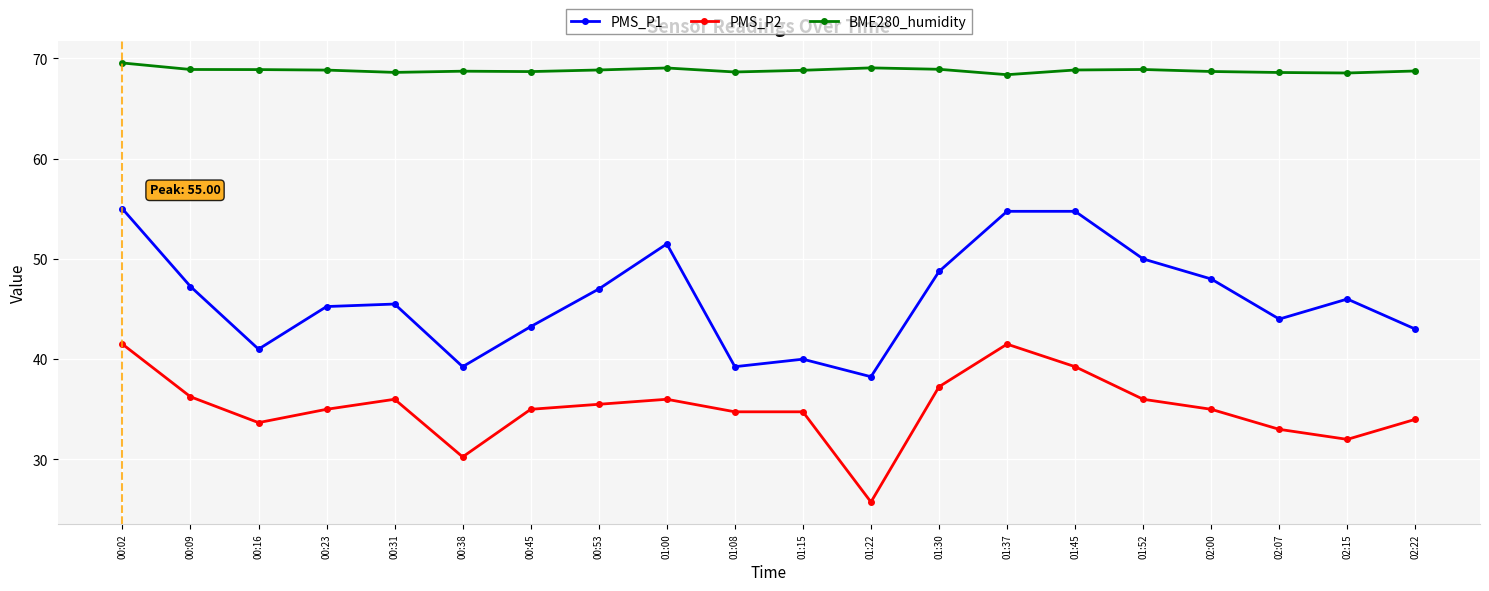

True or false: PMS_P2 has more than 2 interior local peaks.

True